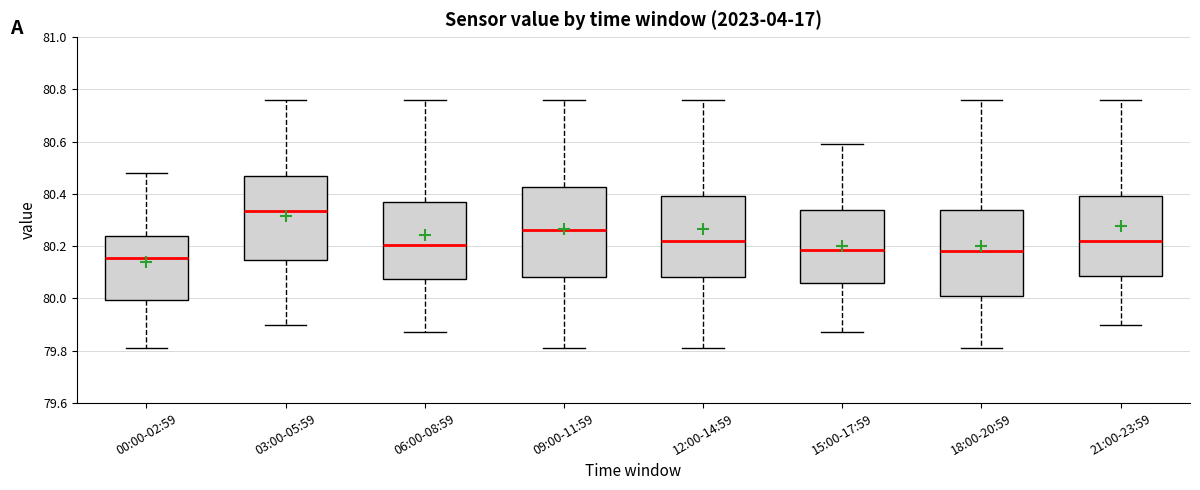

Which box's median line is the highest?

03:00-05:59